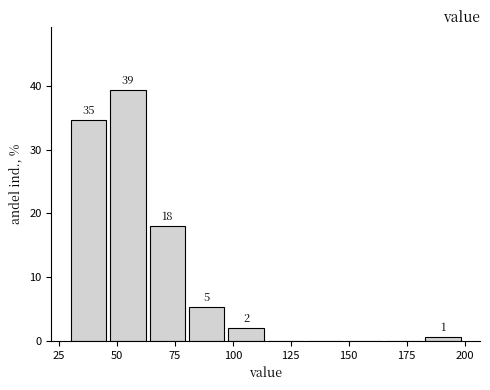

Read against the x-axis, roughly where is the centre of the tallest bar?

55